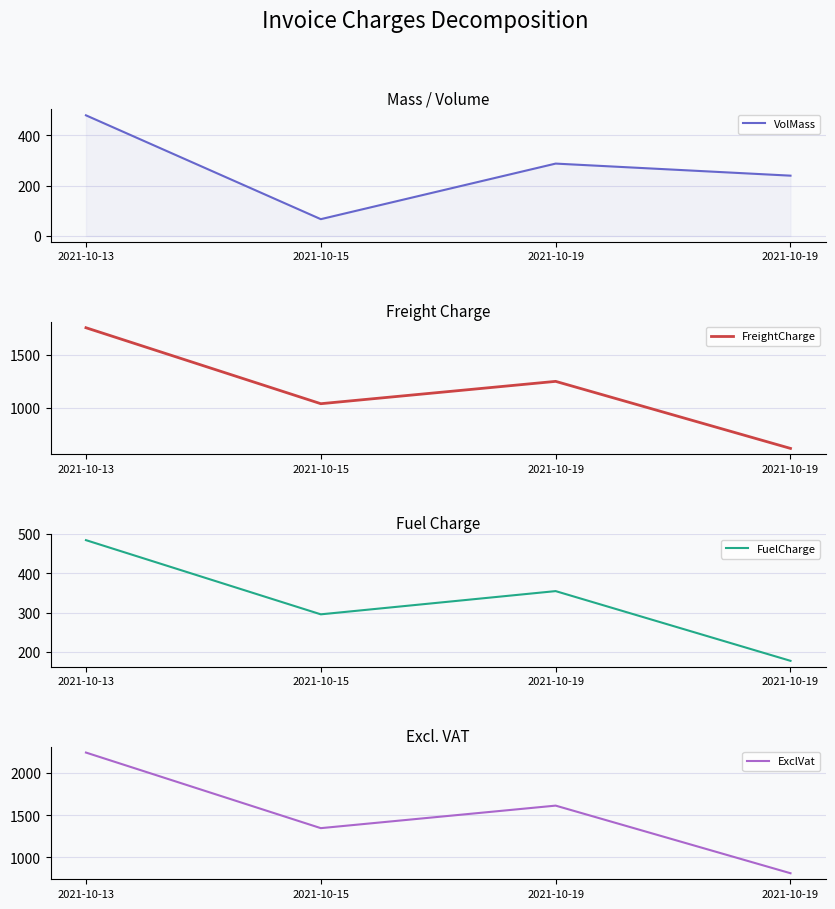

Which series has the largest range (max minus min)?

ExclVat